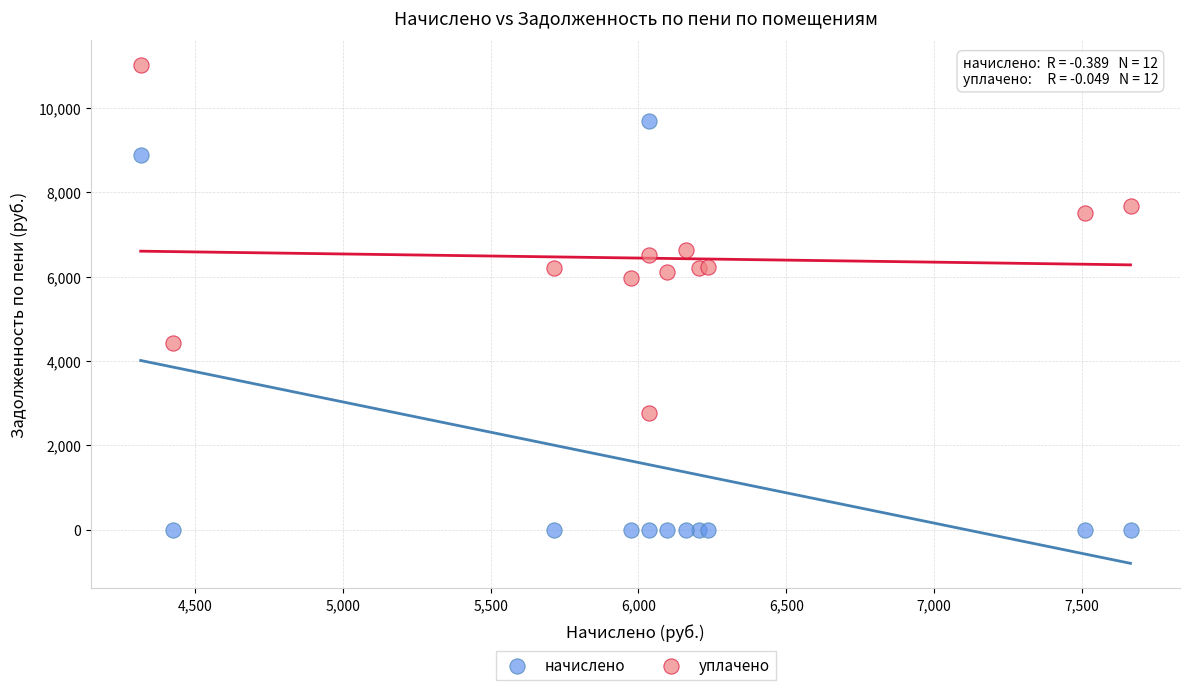

Which series contains the highest Y value?

уплачено